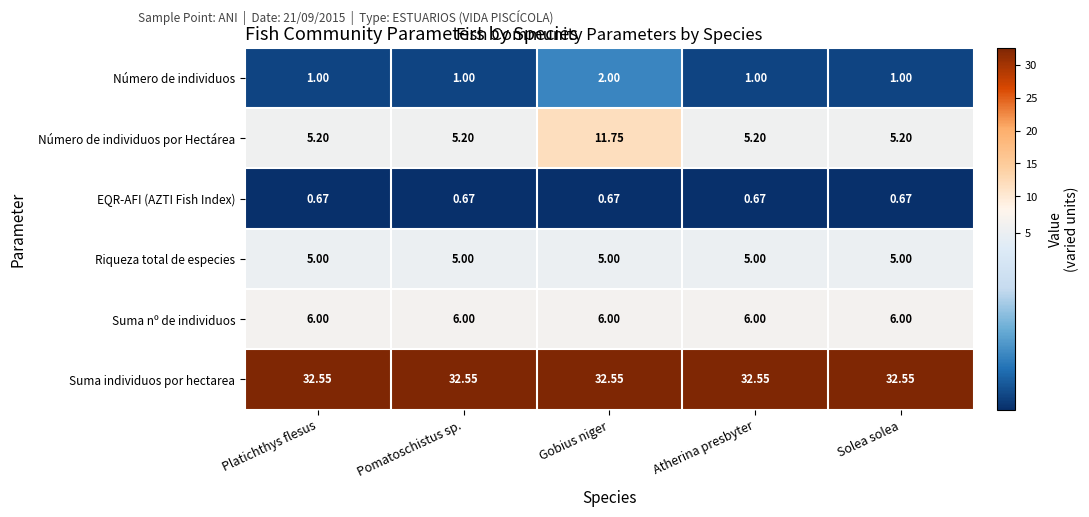

Which series has the largest range (max minus min)?

Número de individuos por Hectárea